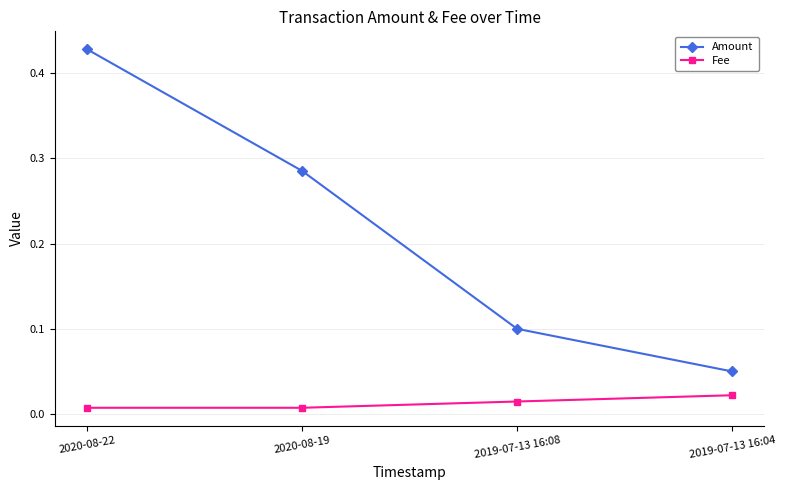

List the labels in order of Amount value, smallest first.

2019-07-13 16:04, 2019-07-13 16:08, 2020-08-19, 2020-08-22